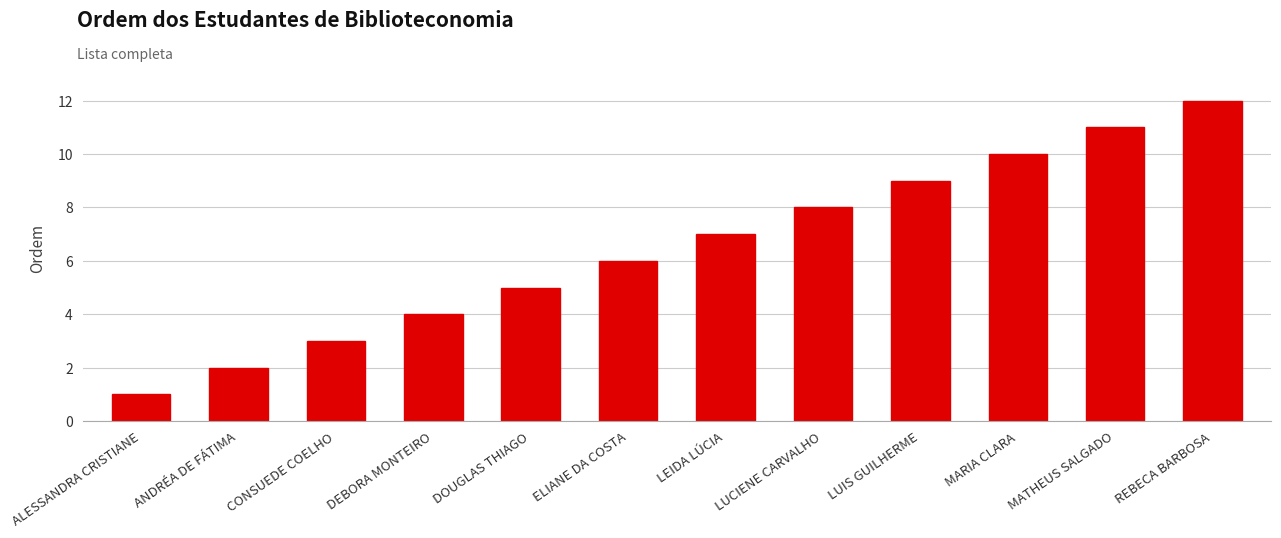

At which category does the chart reach its minimum across all series?

ALESSANDRA CRISTIANE